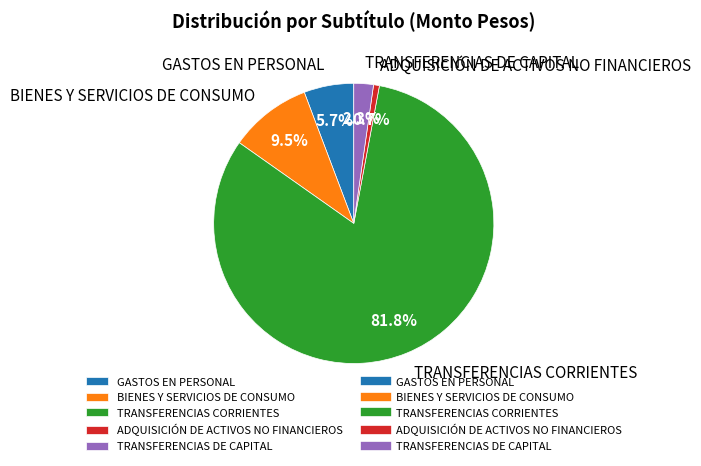

Does any single category account for the majority?

Yes